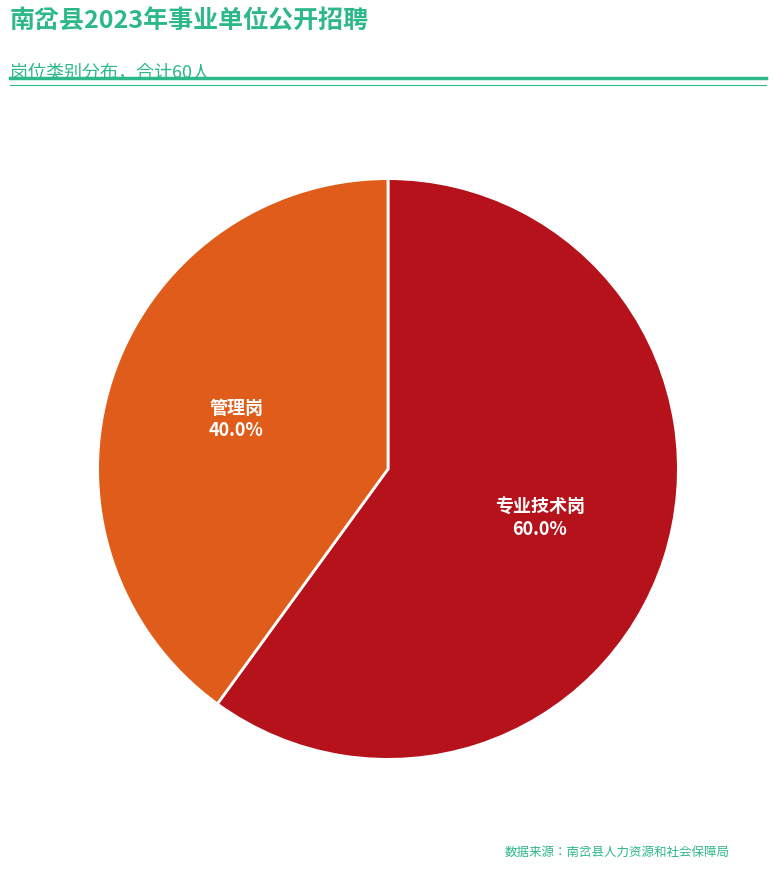

Is there any slice that represents more than half of the pie?

Yes